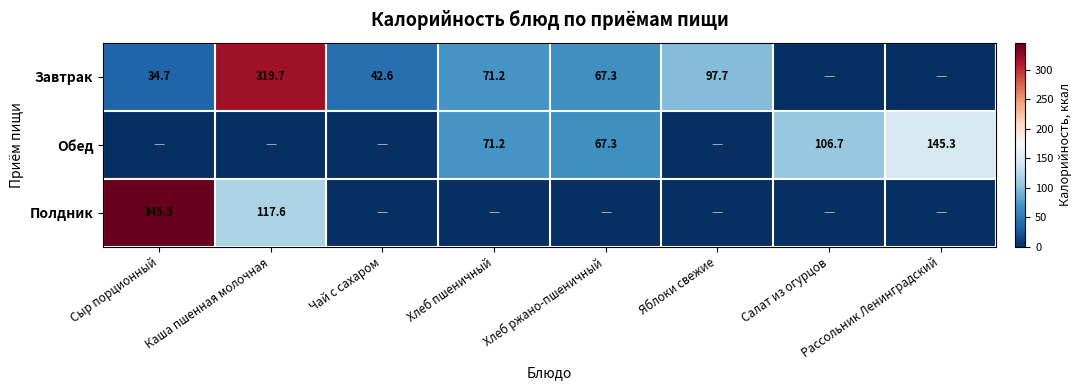

The Обед series shows 67.3 at Хлеб ржано-пшеничный. True or false?

True